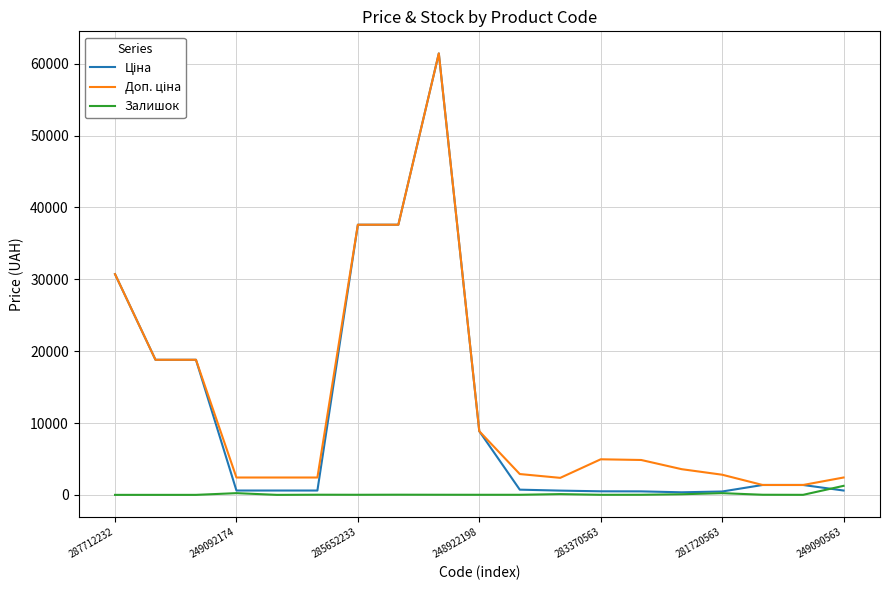

What is the maximum value shown in the chart?

61434.3